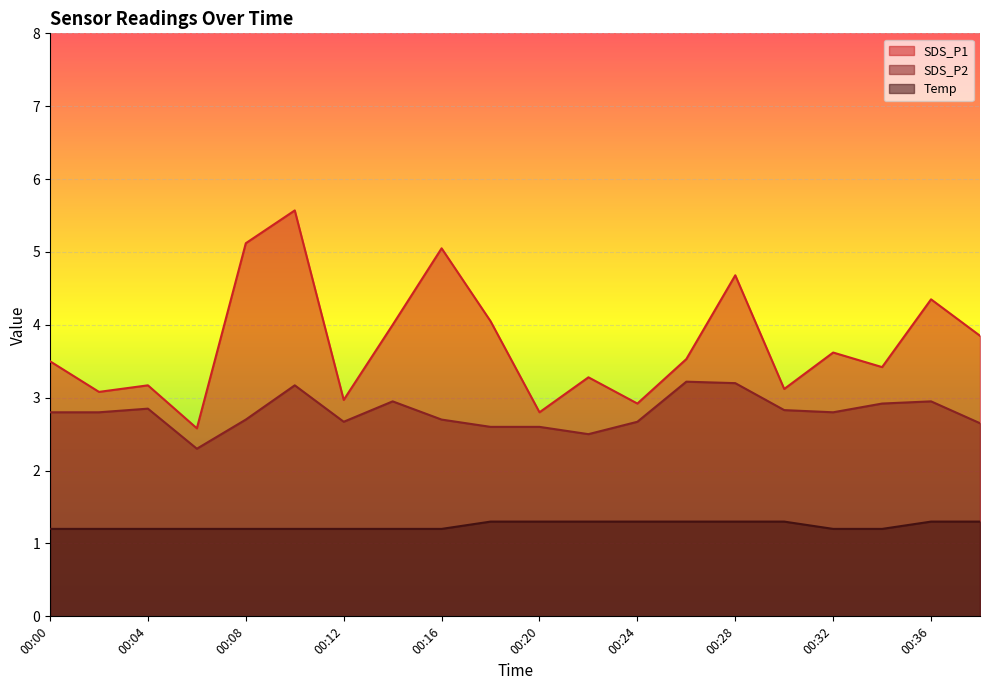

Which series has the largest range (max minus min)?

SDS_P1